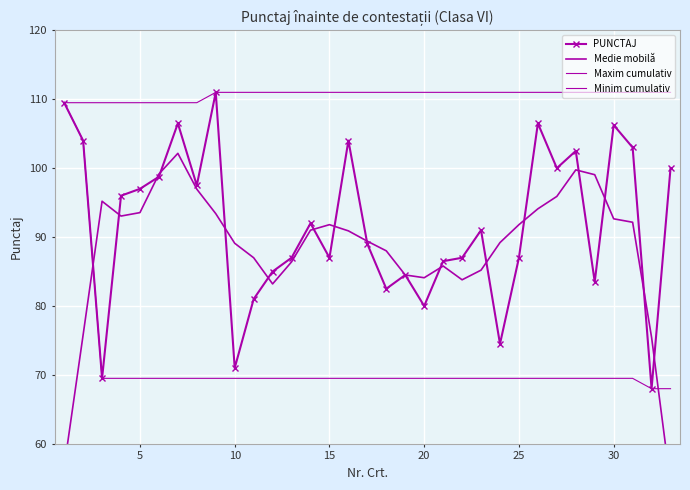

True or false: PUNCTAJ and Minim cumulativ intersect in this chart.

False